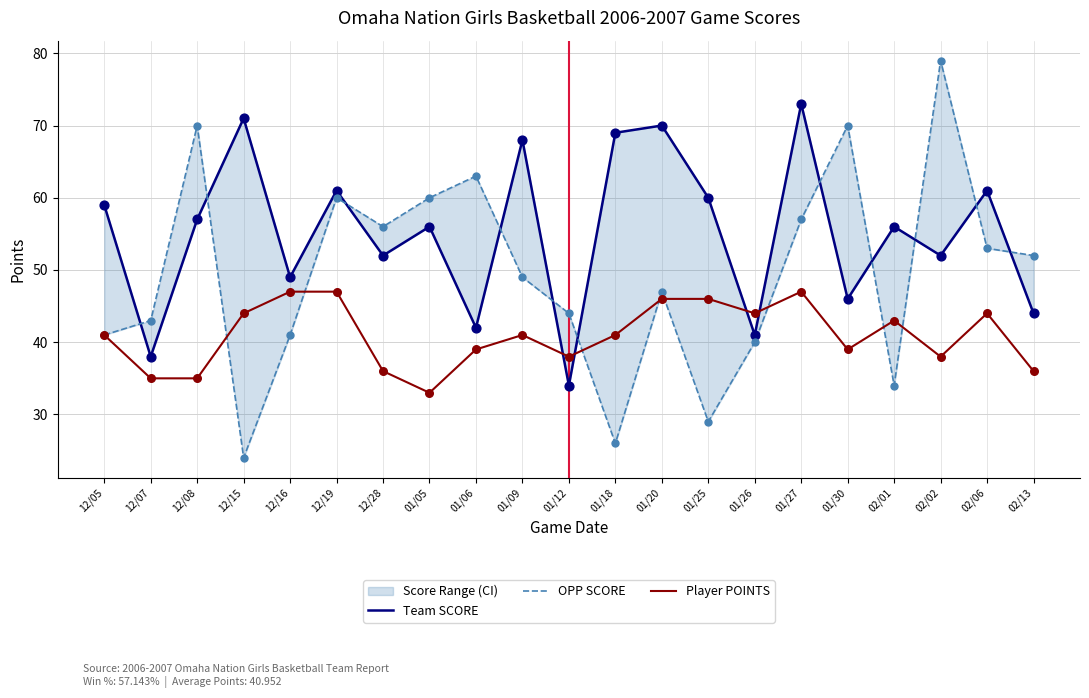

At how many categories does at least one series exceed 78?

1